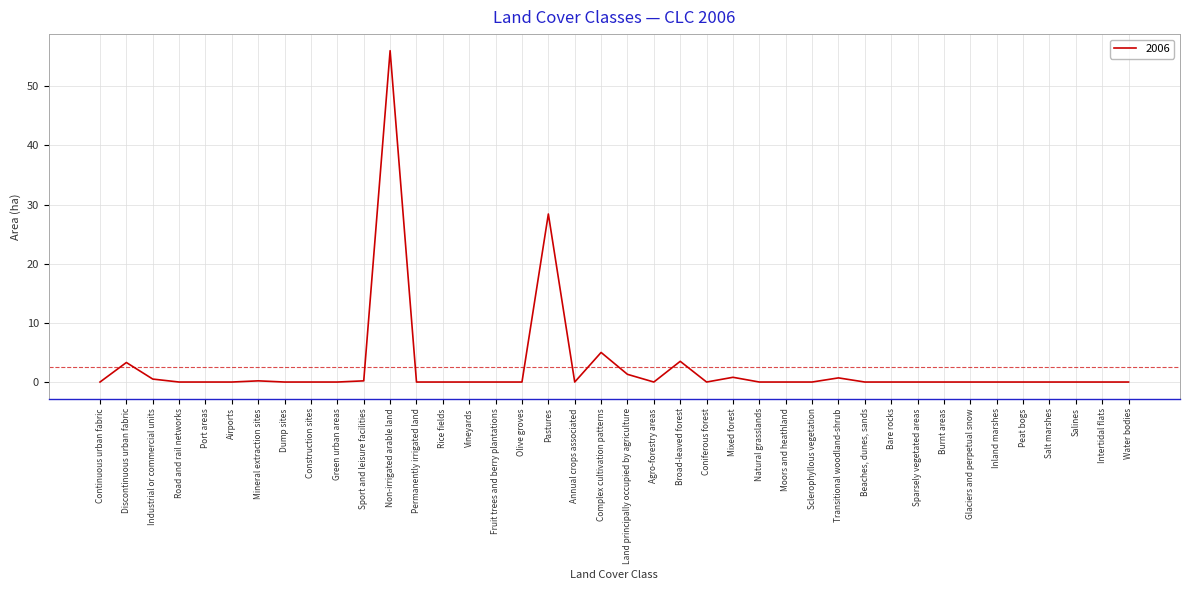

At which category does the chart reach its peak across all series?

Non-irrigated arable land